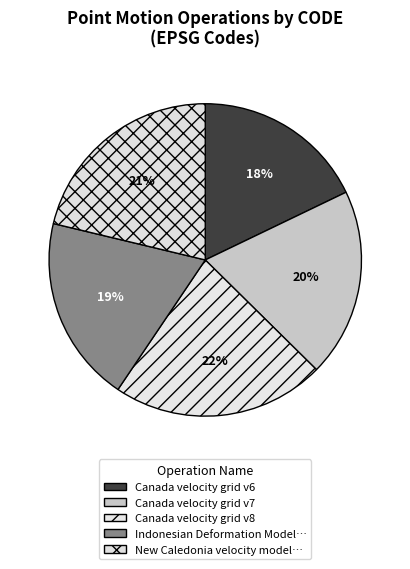

How many segments does this pie chart have?

5